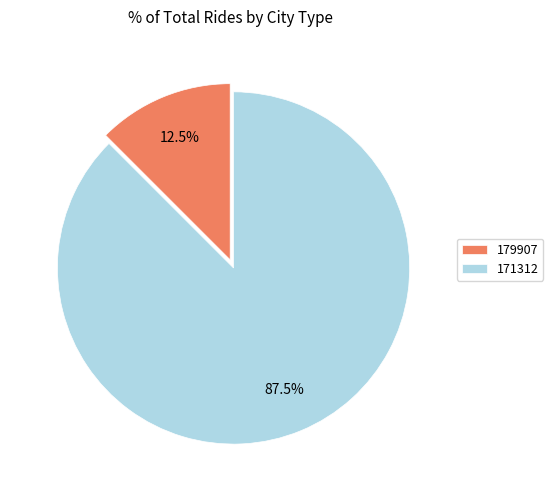

What is the largest slice in the pie chart?

171312